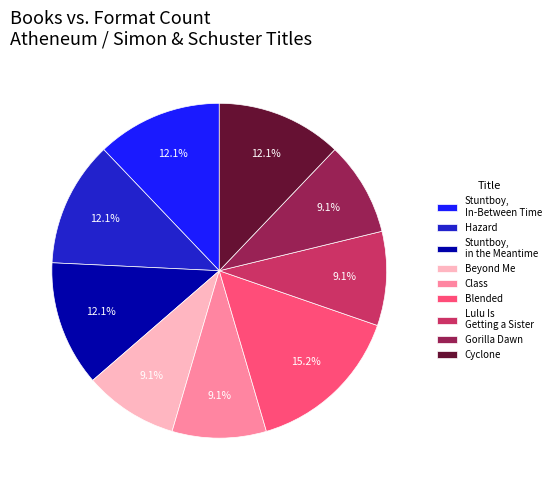

To the nearest percent, what portion does Stuntboy, in the Meantime represent?

12%